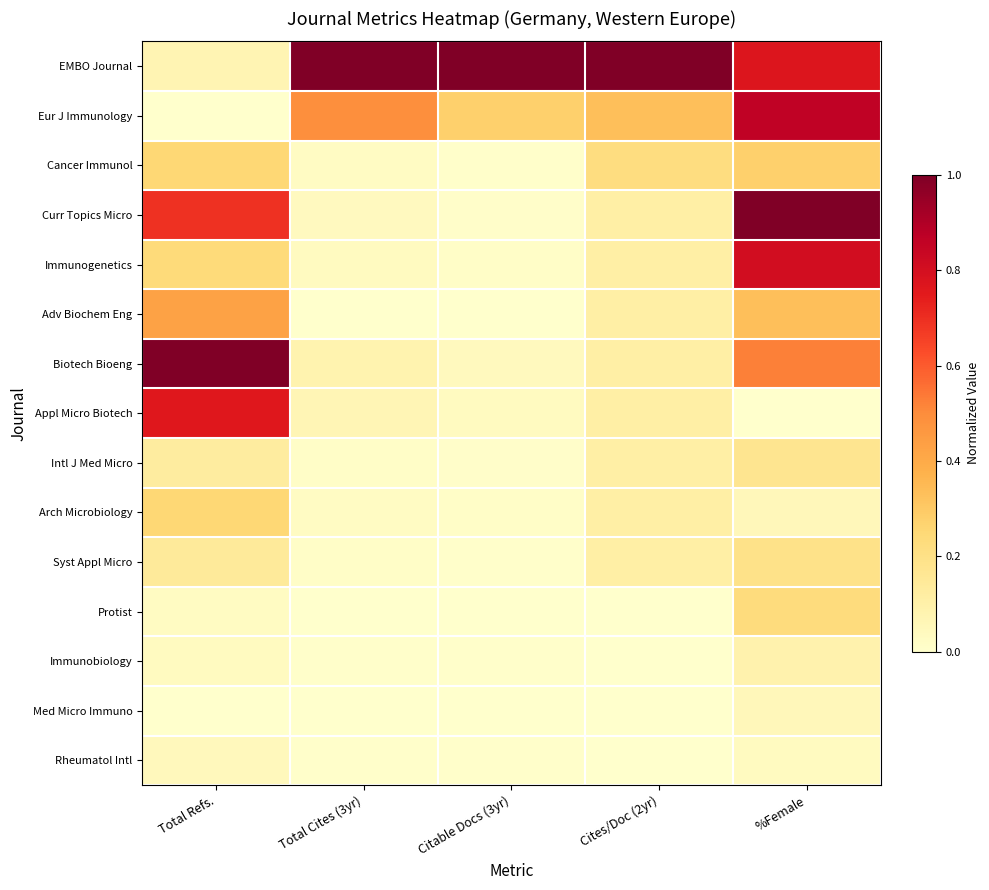

Reading left to right, extract all data points from this chart.

EMBO Journal: Total Refs.=0.1	Total Cites (3yr)=1.0	Citable Docs (3yr)=1.0	Cites/Doc (2yr)=1.0	%Female=0.8
Eur J Immunology: Total Refs.=0.0	Total Cites (3yr)=0.5	Citable Docs (3yr)=0.3	Cites/Doc (2yr)=0.3	%Female=0.9
Cancer Immunol: Total Refs.=0.3	Total Cites (3yr)=0.0	Citable Docs (3yr)=0.0	Cites/Doc (2yr)=0.2	%Female=0.3
Curr Topics Micro: Total Refs.=0.7	Total Cites (3yr)=0.0	Citable Docs (3yr)=0.0	Cites/Doc (2yr)=0.1	%Female=1.0
Immunogenetics: Total Refs.=0.2	Total Cites (3yr)=0.0	Citable Docs (3yr)=0.0	Cites/Doc (2yr)=0.1	%Female=0.8
Adv Biochem Eng: Total Refs.=0.4	Total Cites (3yr)=0.0	Citable Docs (3yr)=0.0	Cites/Doc (2yr)=0.1	%Female=0.3
Biotech Bioeng: Total Refs.=1.0	Total Cites (3yr)=0.1	Citable Docs (3yr)=0.0	Cites/Doc (2yr)=0.1	%Female=0.5
Appl Micro Biotech: Total Refs.=0.8	Total Cites (3yr)=0.1	Citable Docs (3yr)=0.0	Cites/Doc (2yr)=0.1	%Female=0.0
Intl J Med Micro: Total Refs.=0.1	Total Cites (3yr)=0.0	Citable Docs (3yr)=0.0	Cites/Doc (2yr)=0.1	%Female=0.2
Arch Microbiology: Total Refs.=0.3	Total Cites (3yr)=0.0	Citable Docs (3yr)=0.0	Cites/Doc (2yr)=0.1	%Female=0.1
Syst Appl Micro: Total Refs.=0.1	Total Cites (3yr)=0.0	Citable Docs (3yr)=0.0	Cites/Doc (2yr)=0.1	%Female=0.2
Protist: Total Refs.=0.0	Total Cites (3yr)=0.0	Citable Docs (3yr)=0.0	Cites/Doc (2yr)=0.0	%Female=0.2
Immunobiology: Total Refs.=0.0	Total Cites (3yr)=0.0	Citable Docs (3yr)=0.0	Cites/Doc (2yr)=0.0	%Female=0.1
Med Micro Immuno: Total Refs.=0.0	Total Cites (3yr)=0.0	Citable Docs (3yr)=0.0	Cites/Doc (2yr)=0.0	%Female=0.1
Rheumatol Intl: Total Refs.=0.0	Total Cites (3yr)=0.0	Citable Docs (3yr)=0.0	Cites/Doc (2yr)=0.0	%Female=0.0